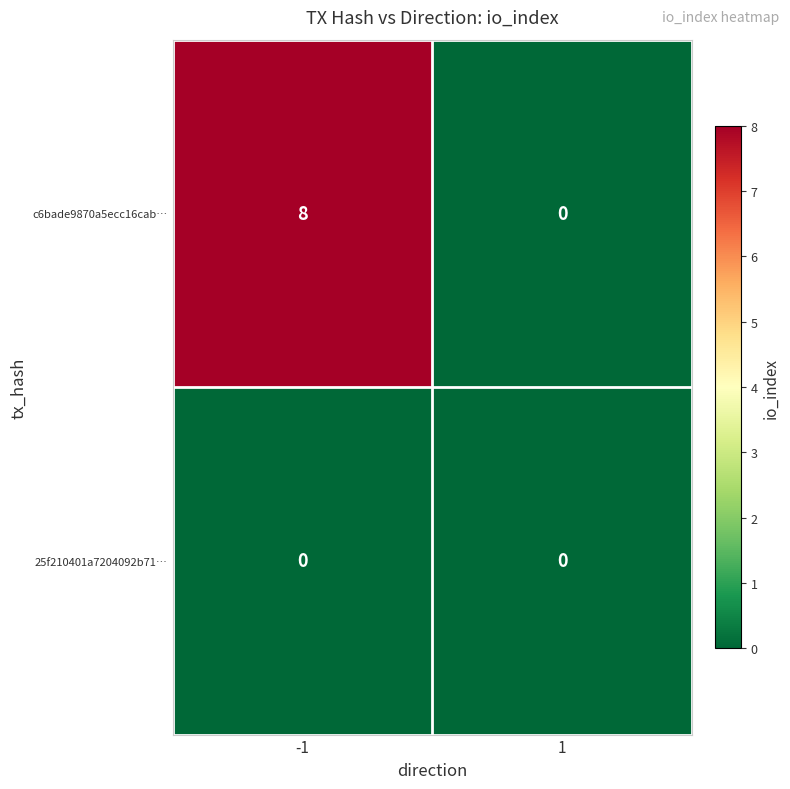

What is the difference between the maximum and minimum values in the c6bade9870a5ecc16cab… series?

8